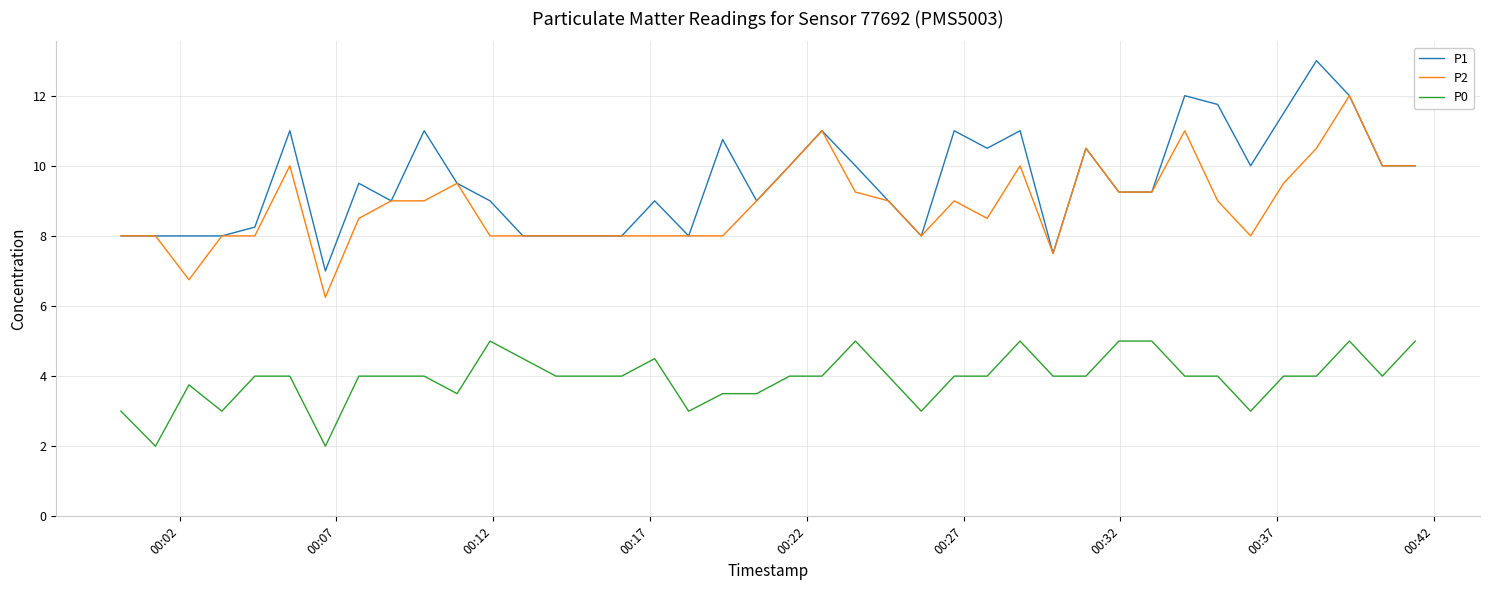

What is the greatest value displayed?

13.0